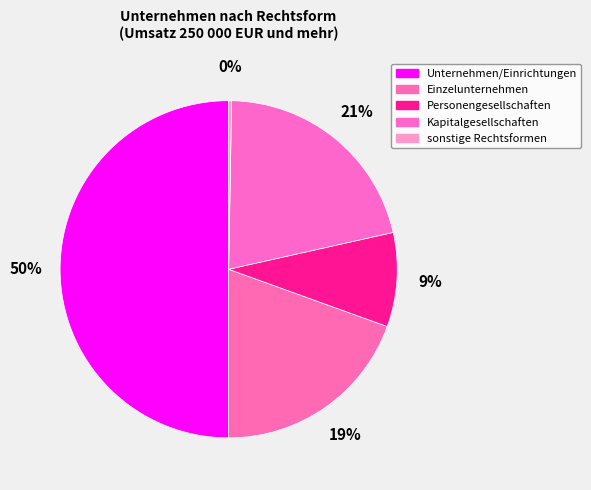

Count the number of slices in the pie.

5